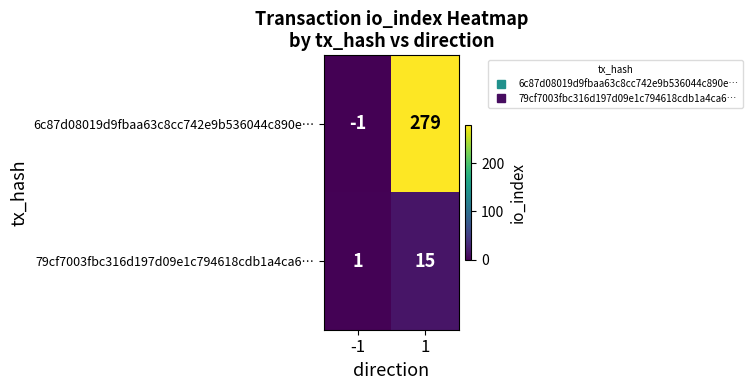

What is the difference between the 6c87d08019d9fbaa63c8cc742e9b536044c890e… values at 1 and -1?

280